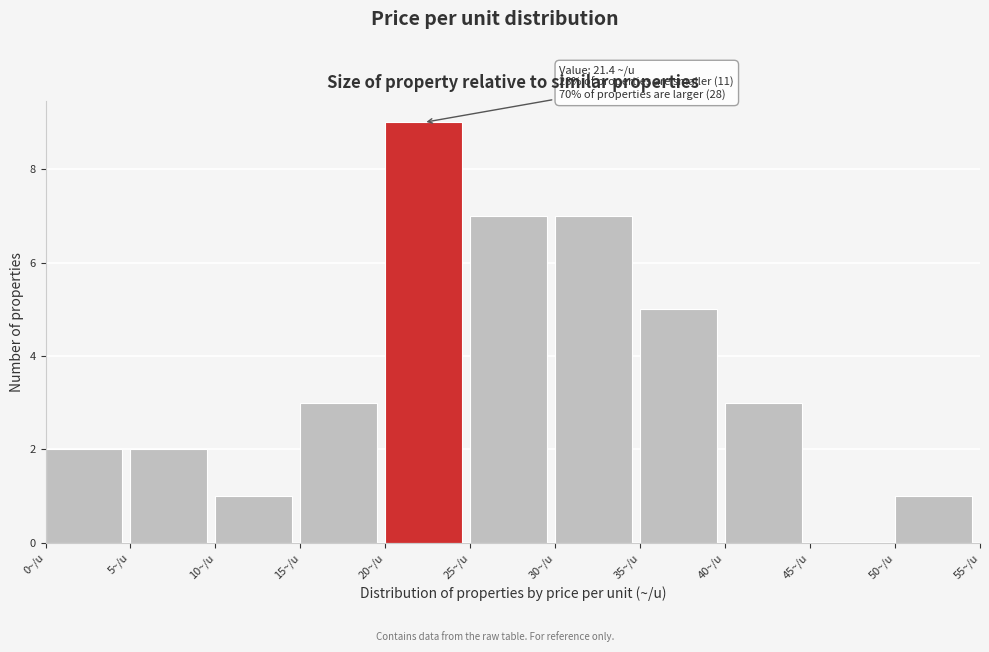

Which range on the x-axis has the tallest bar?

20 to 25